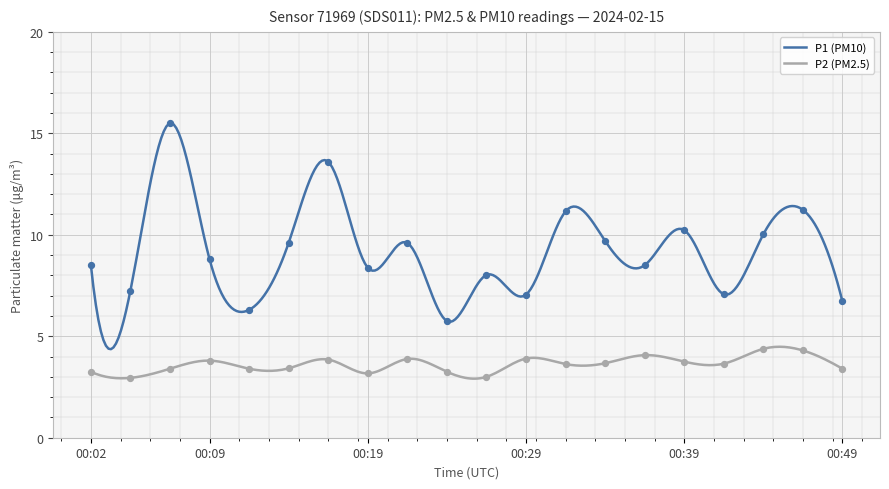

Which series reaches the minimum Y coordinate?

P2